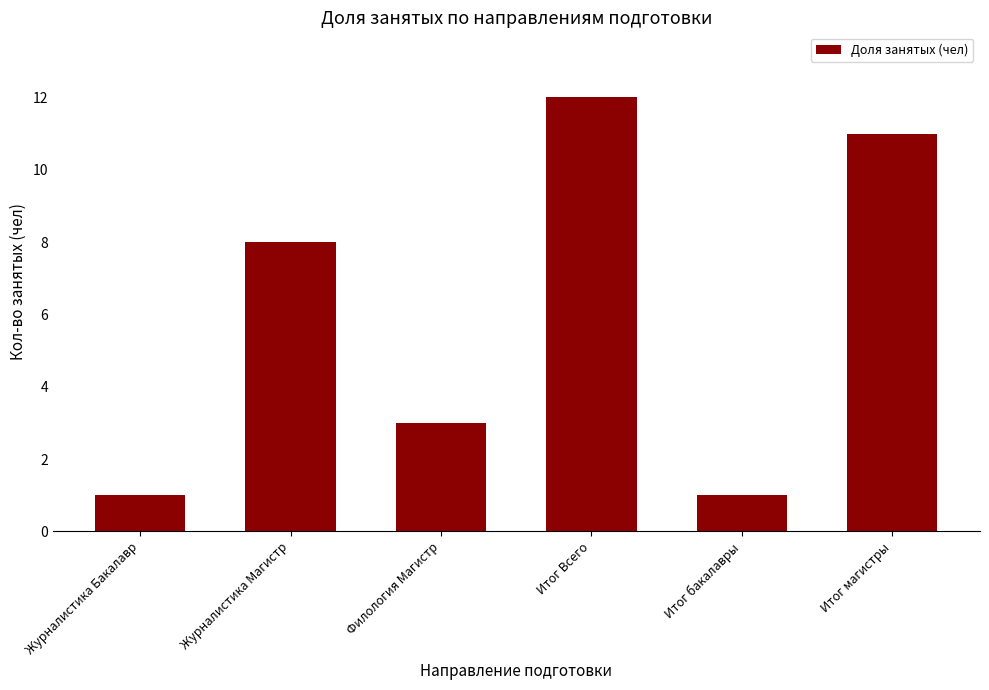

The chart shows a value of 11 at Итог магистры. True or false?

True